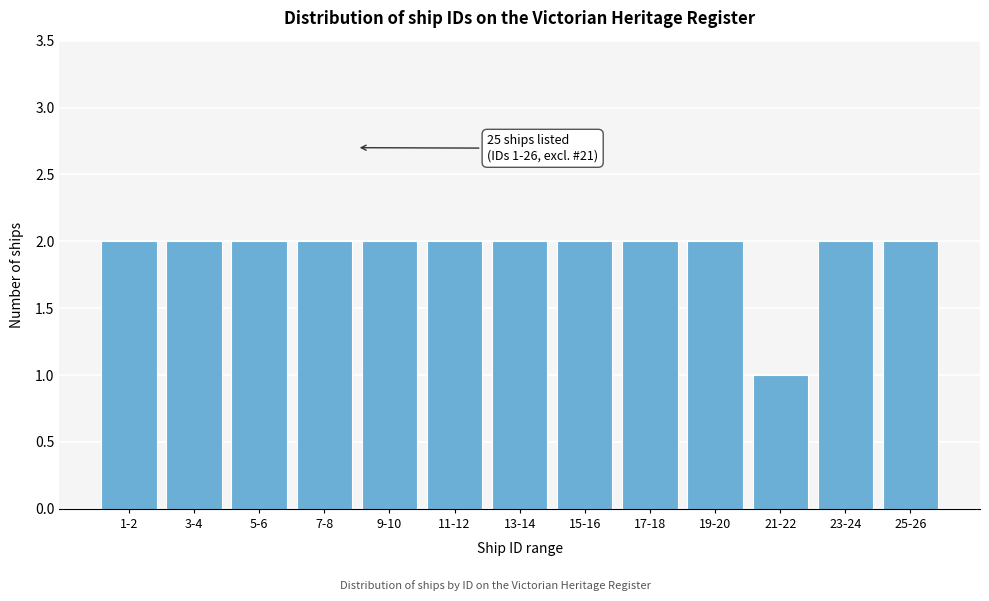

Reading left to right, extract all data points from this chart.

1-2=2	3-4=2	5-6=2	7-8=2	9-10=2	11-12=2	13-14=2	15-16=2	17-18=2	19-20=2	21-22=1	23-24=2	25-26=2